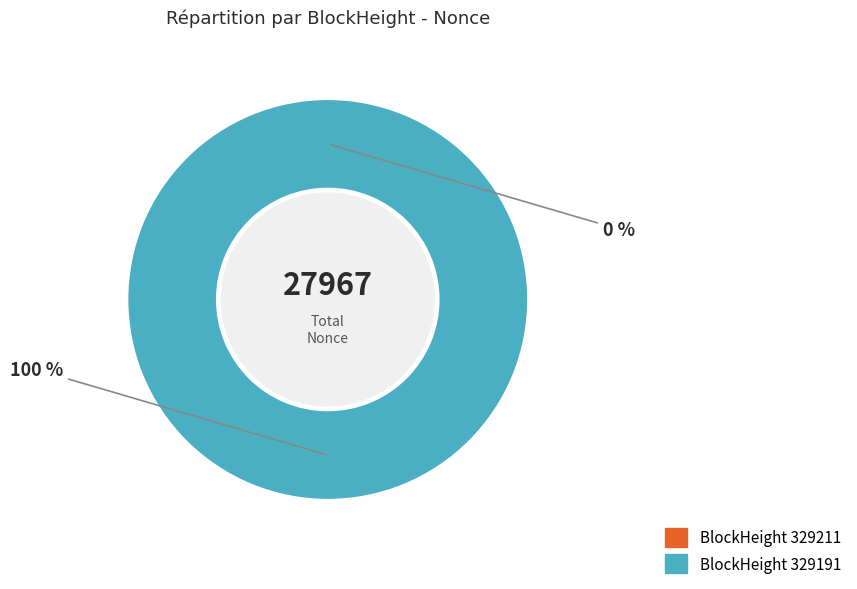

Is the sum of 329191 and 329211 greater than half?

Yes